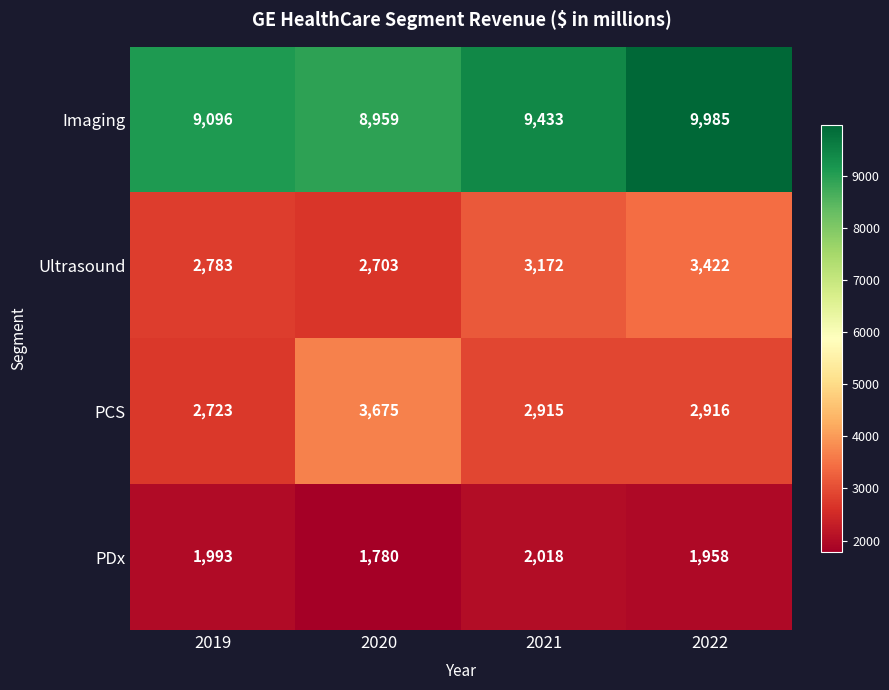

What is the smallest value displayed?

1780